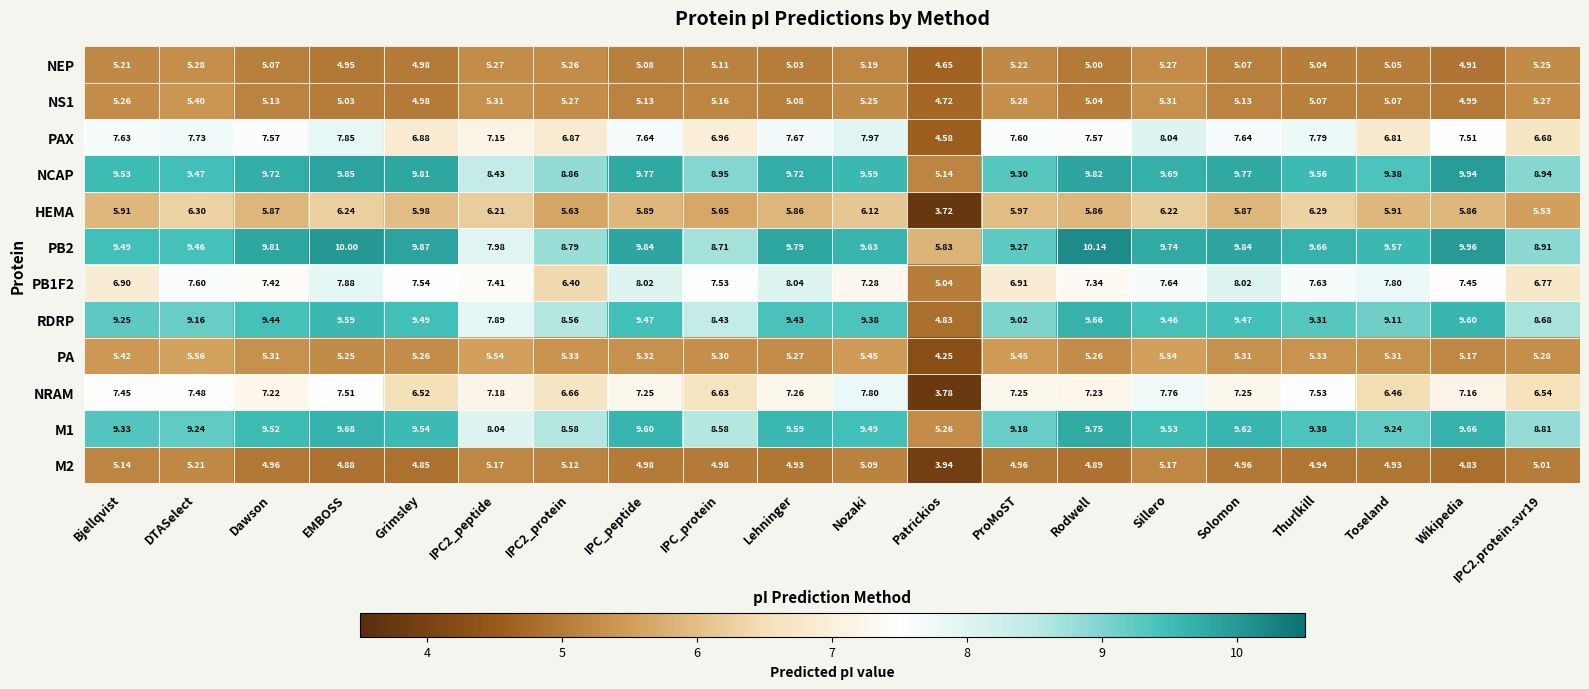

Is the value of NEP at Thurlkill greater than the value of PAX at Sillero?

No